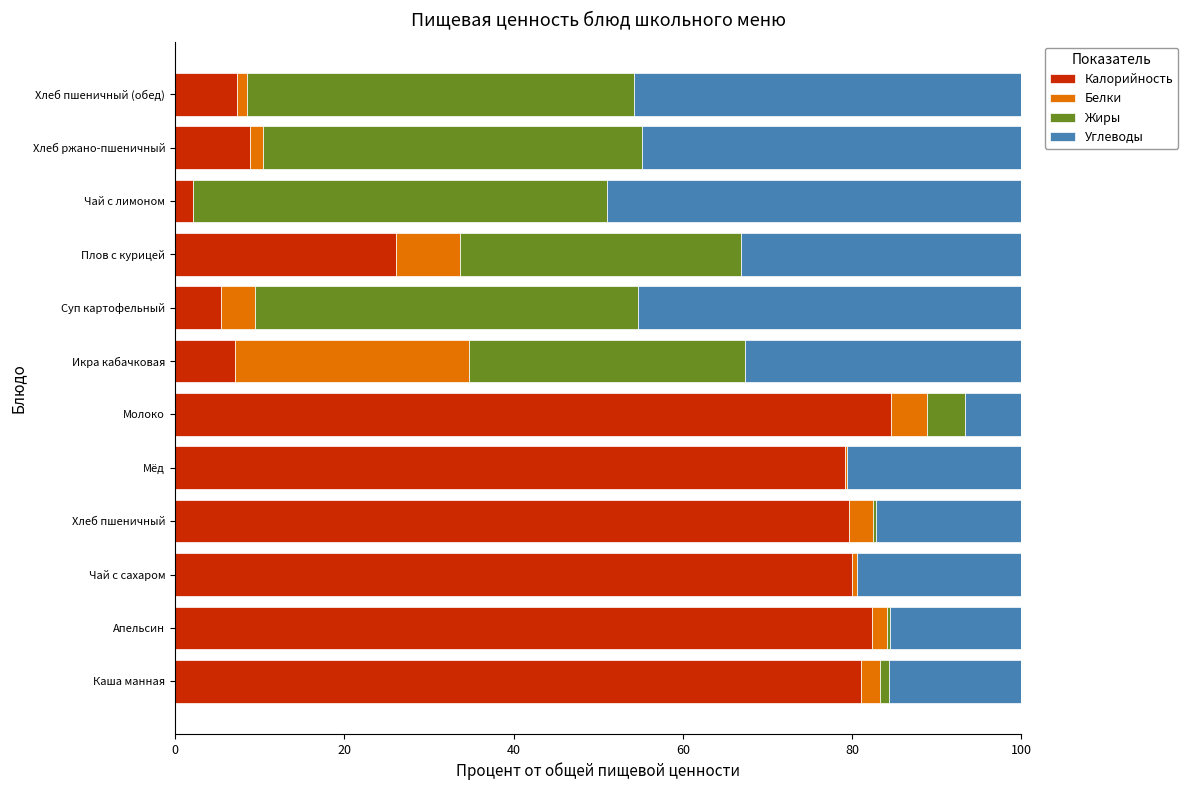

What is the sum of all Калорийность values?

544.0